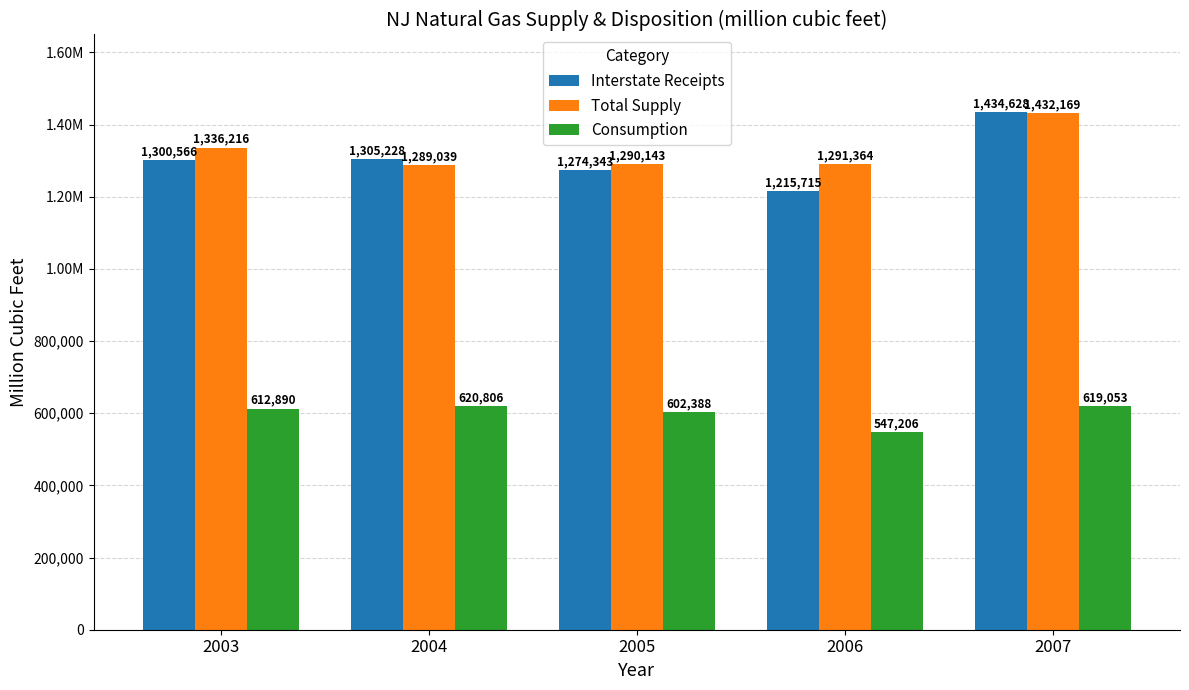

Which series has the widest spread of values?

Interstate Receipts